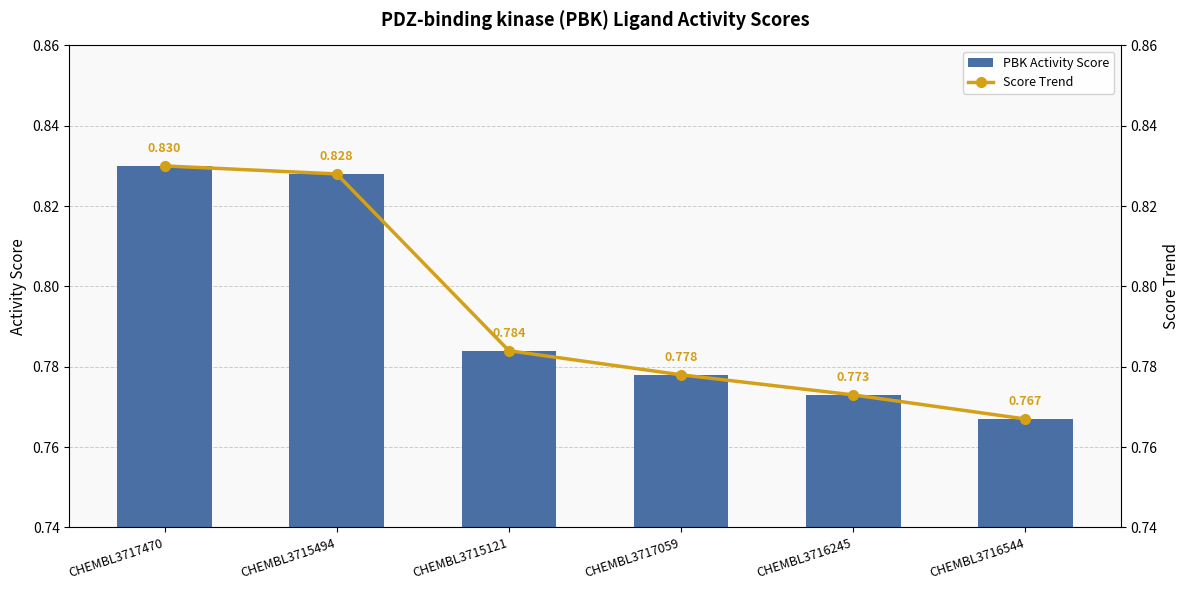

What position from the left is CHEMBL3715494?

2